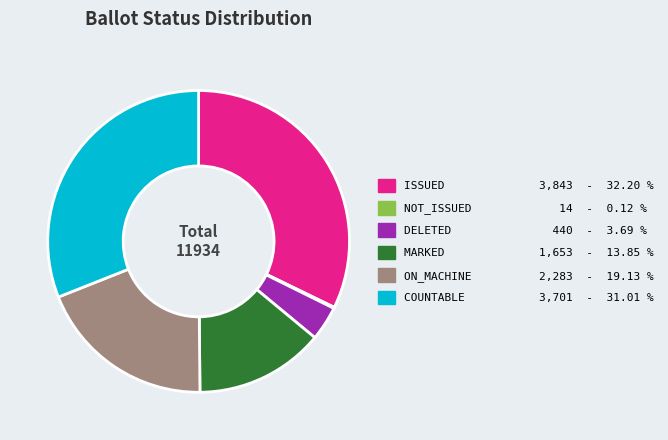

Which slice is the largest?

ISSUED